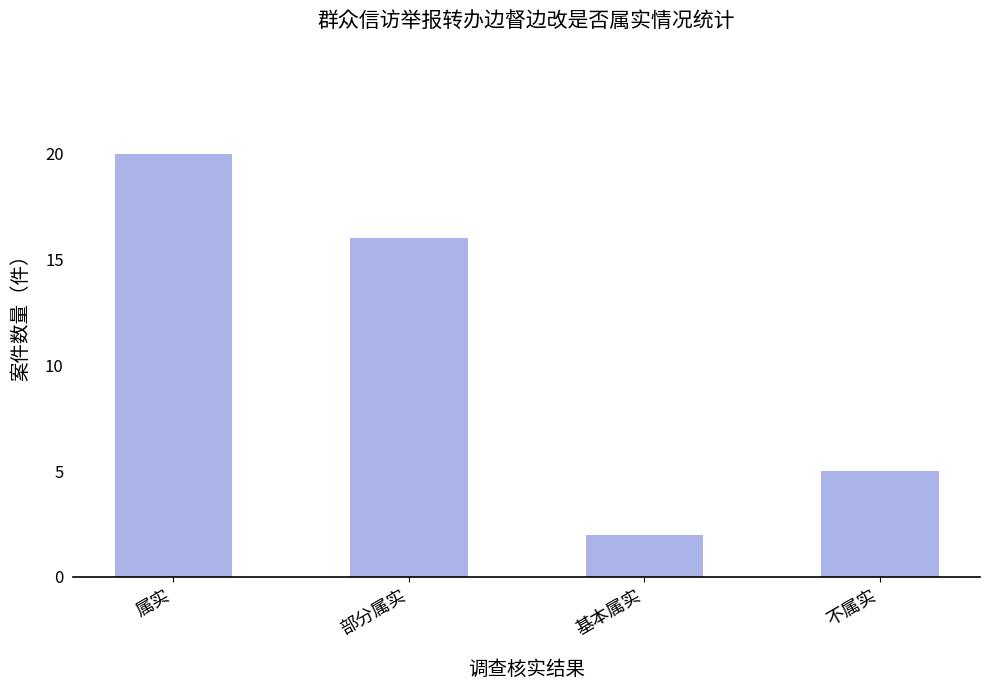

Between 部分属实 and 不属实, which is larger?

部分属实